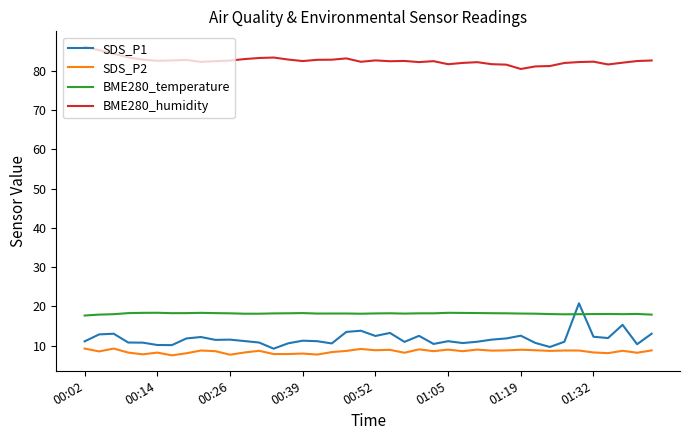

Which series has the largest total across all categories?

BME280_humidity